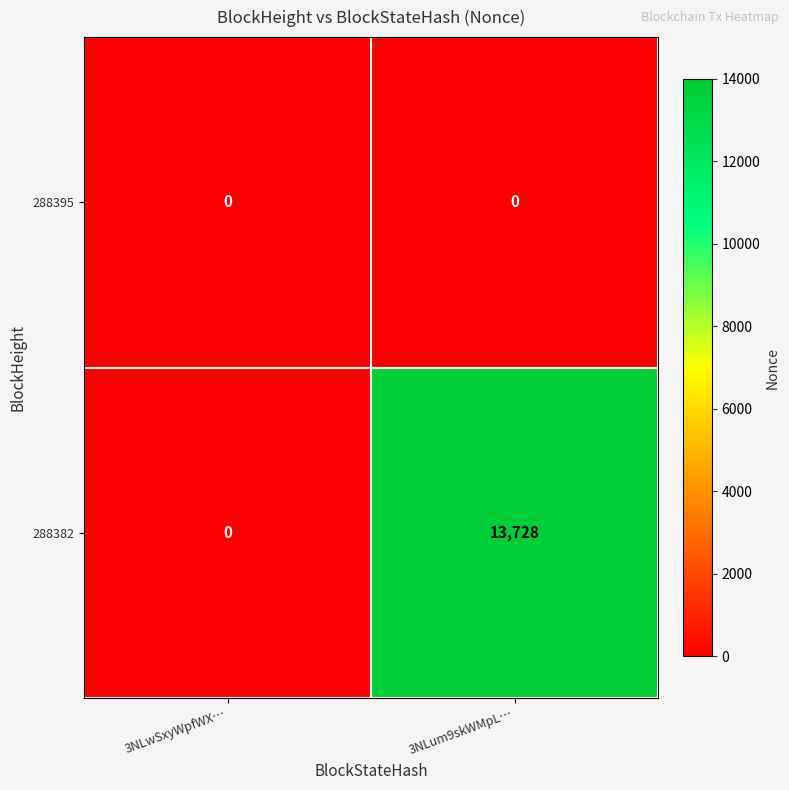

How many values in 288382 are above zero?

1